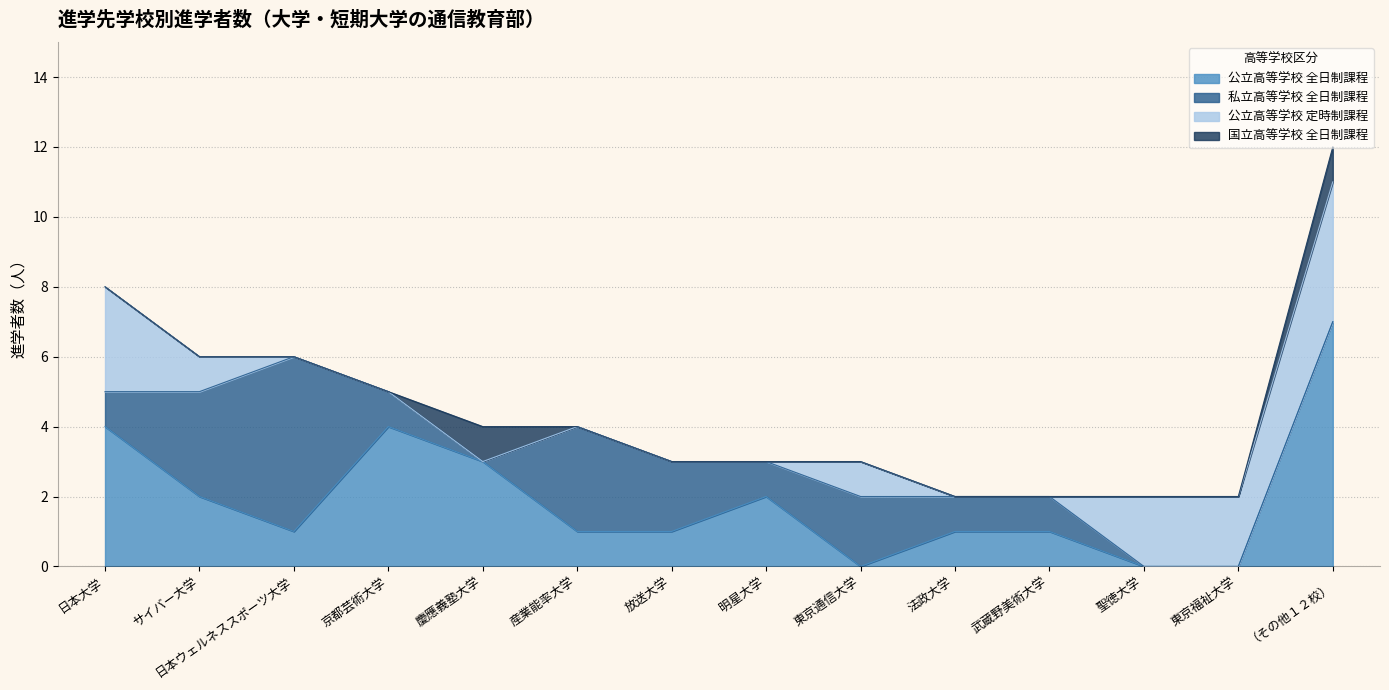

Where does the 公立高等学校 全日制課程 series first go above 1?

日本大学